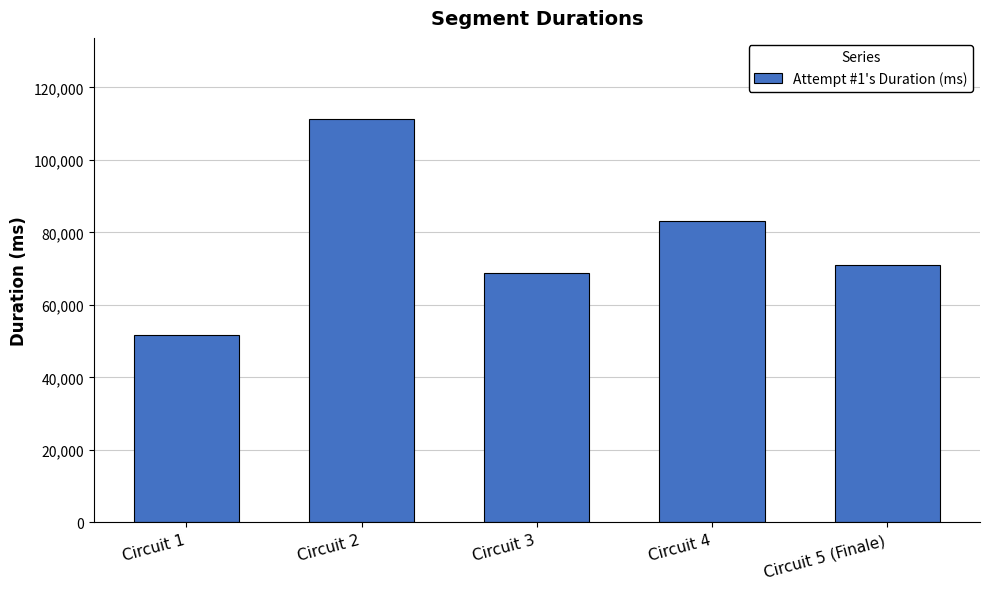

What is the approximate value at Circuit 1, to the nearest 50?

51700